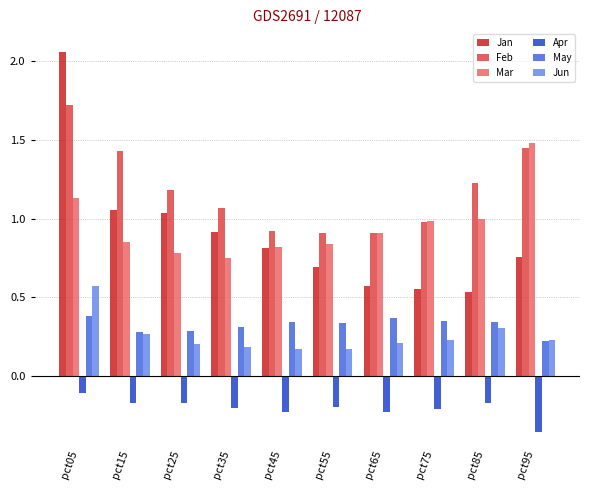

What is the spread (max minus min) of values at pct25?

1.3